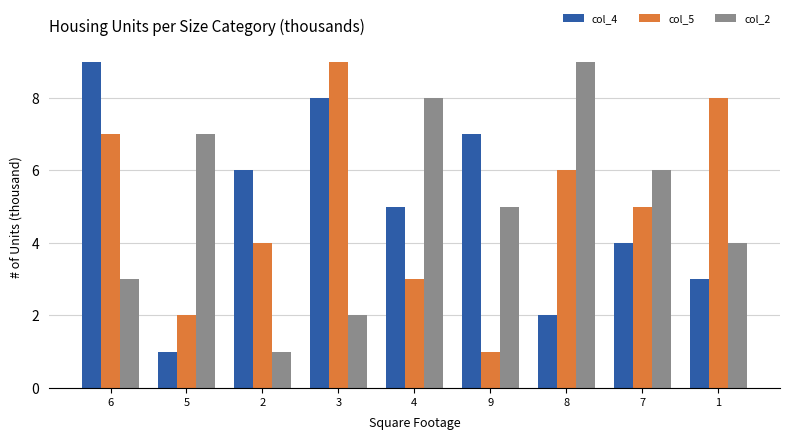

Between 5 and 4, which series saw the biggest shift?

col_4